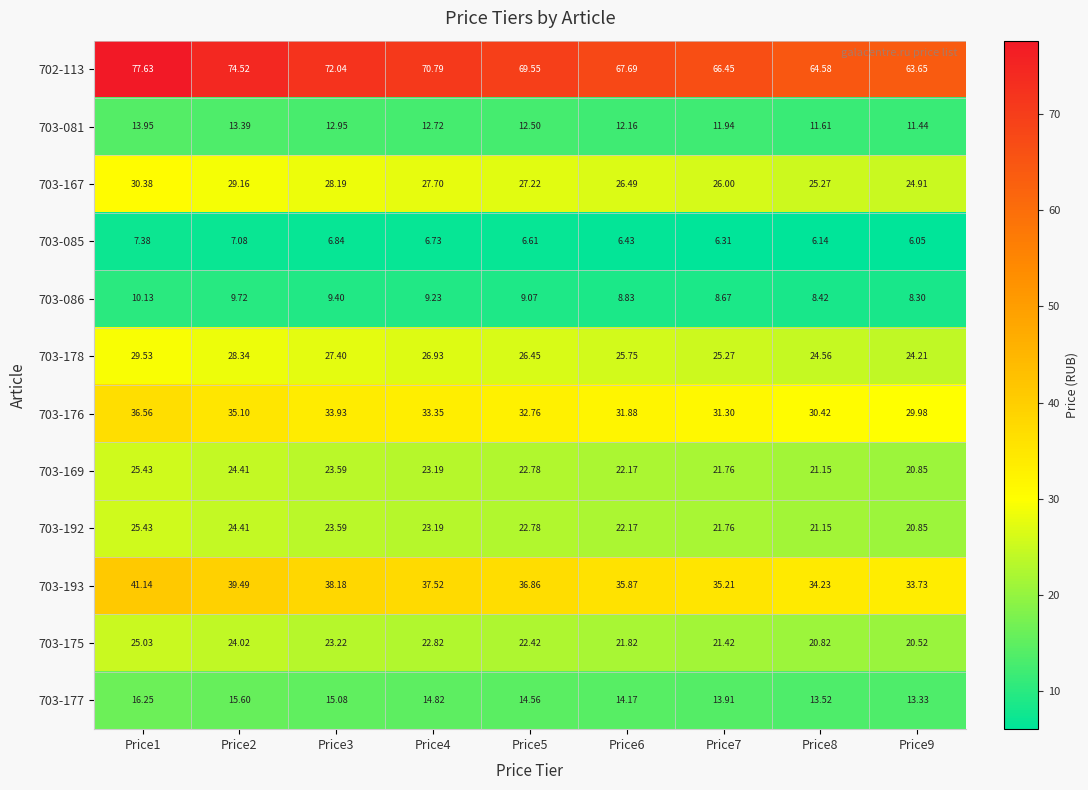

How many data points in 703-192 are above 22?

6